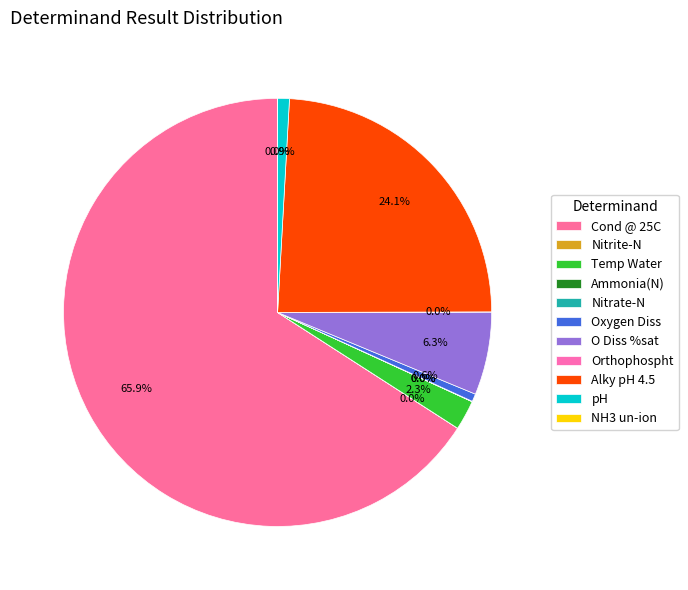

Is the sum of Nitrite-N and O Diss %sat greater than half?

No